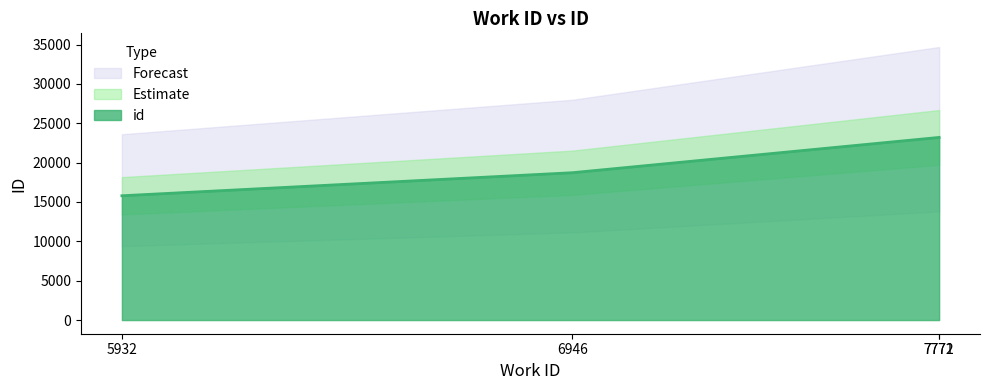

How many data points are above 23195?

1